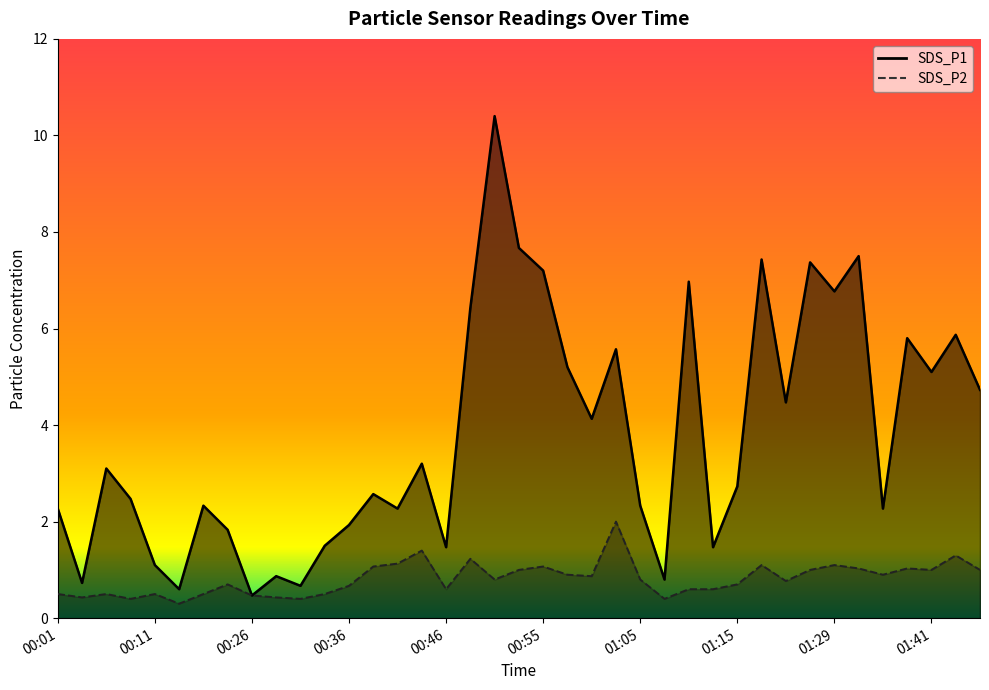

At which label does SDS_P1 reach its minimum?

00:26